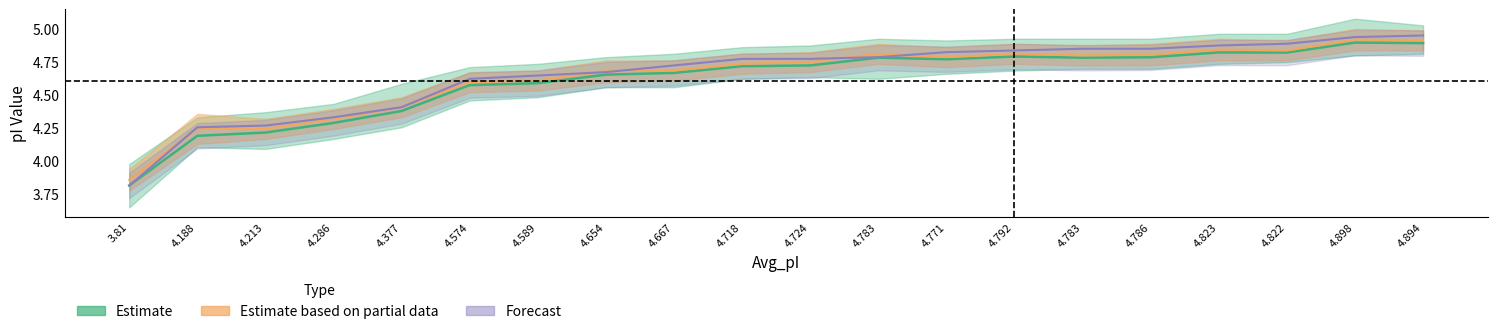

Does the chart have visible grid lines?

No